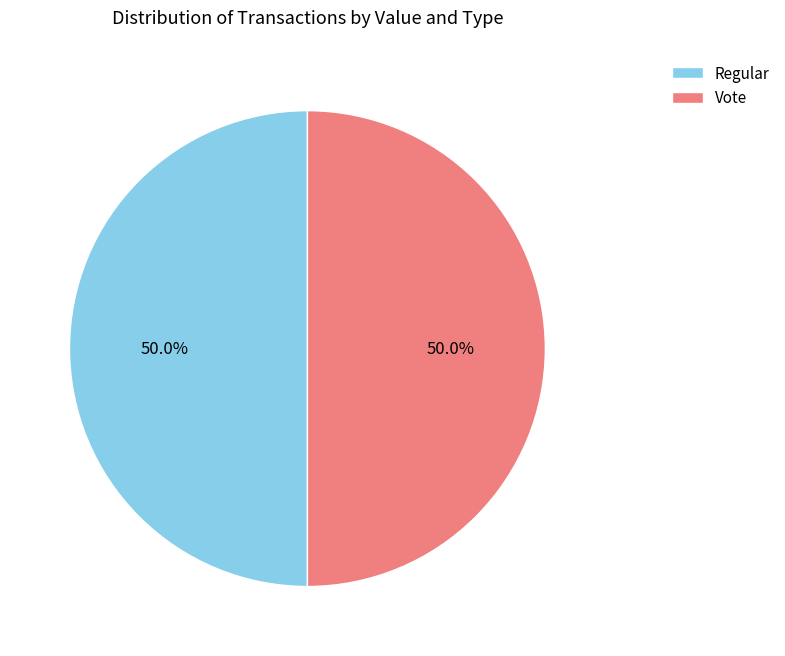

Combined, what portion of the pie is Regular and Vote?

100.0%